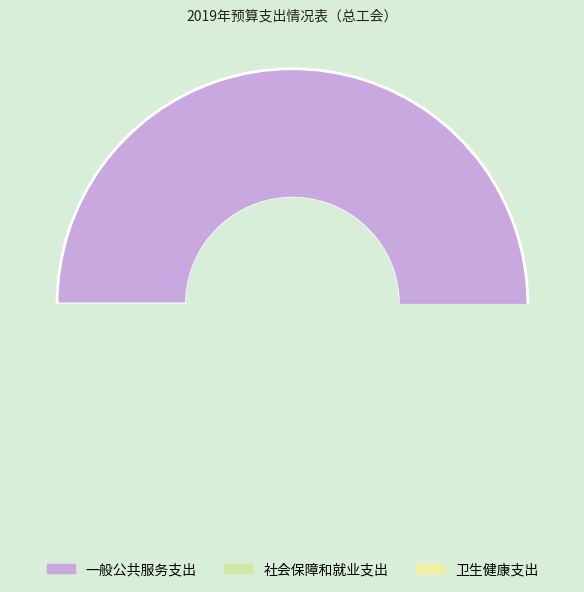

Count the number of slices in the pie.

3